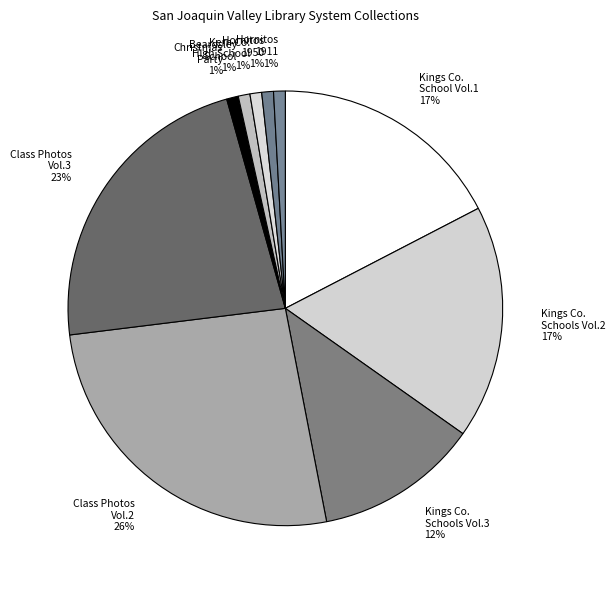

How many slices are in this pie chart?

10